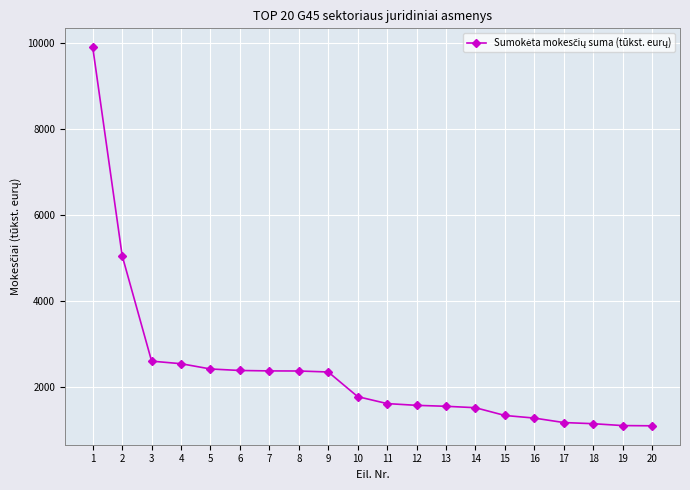

True or false: the data shows 875 at 6.

False